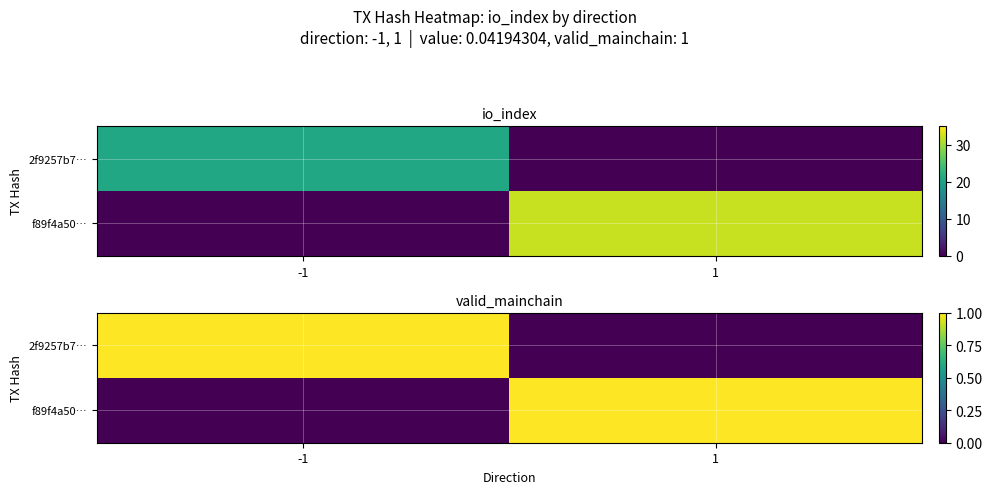

Count the f89f4a50… values in the range 0 to 1.

2